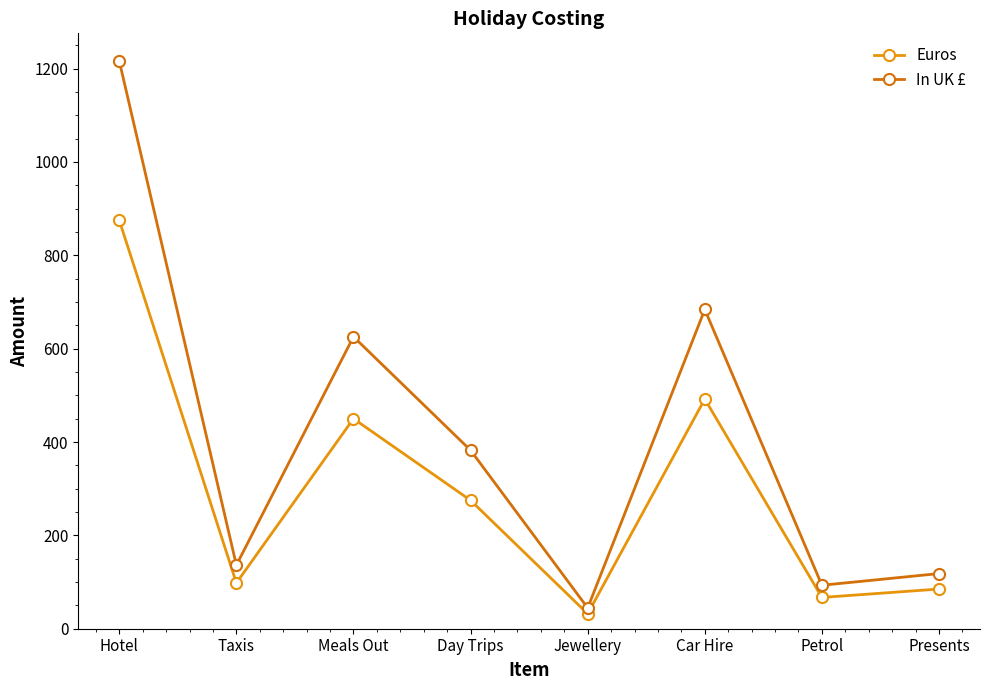

What is the label of the 5th point from the right?

Day Trips